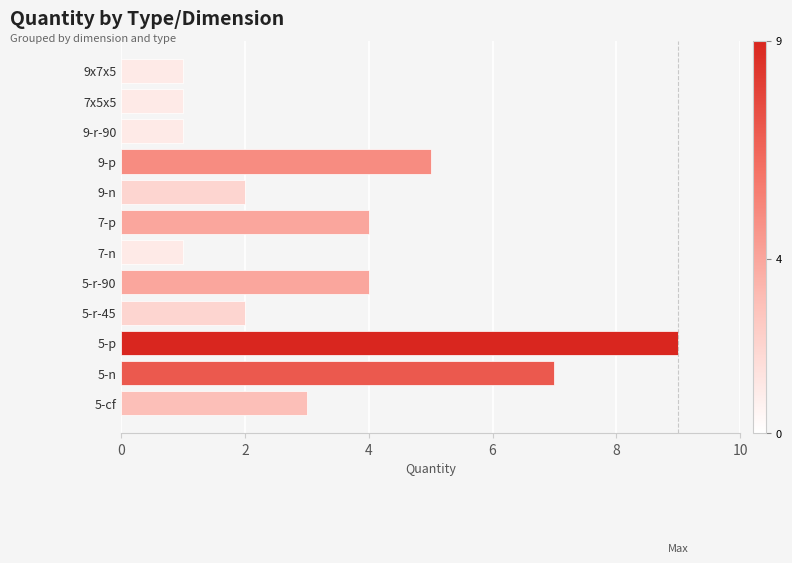

True or false: the data shows 1 at 9-r-90.

True